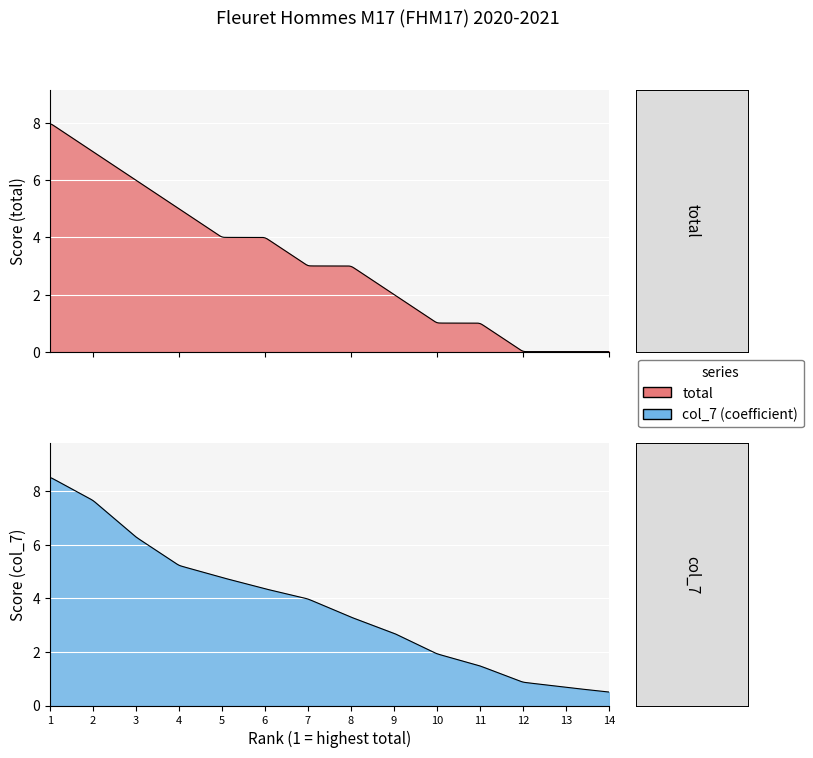

What is the sum of all col_7 values?

52.3